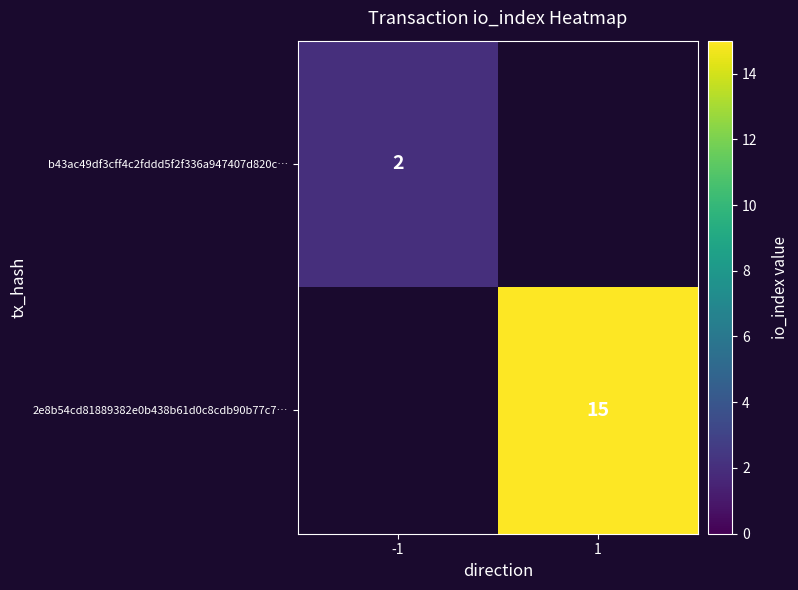

Is the value of b43ac49df3cff4c2fddd5f2f336a947407d820c… at -1 greater than the value of 2e8b54cd81889382e0b438b61d0c8cdb90b77c7… at 1?

No